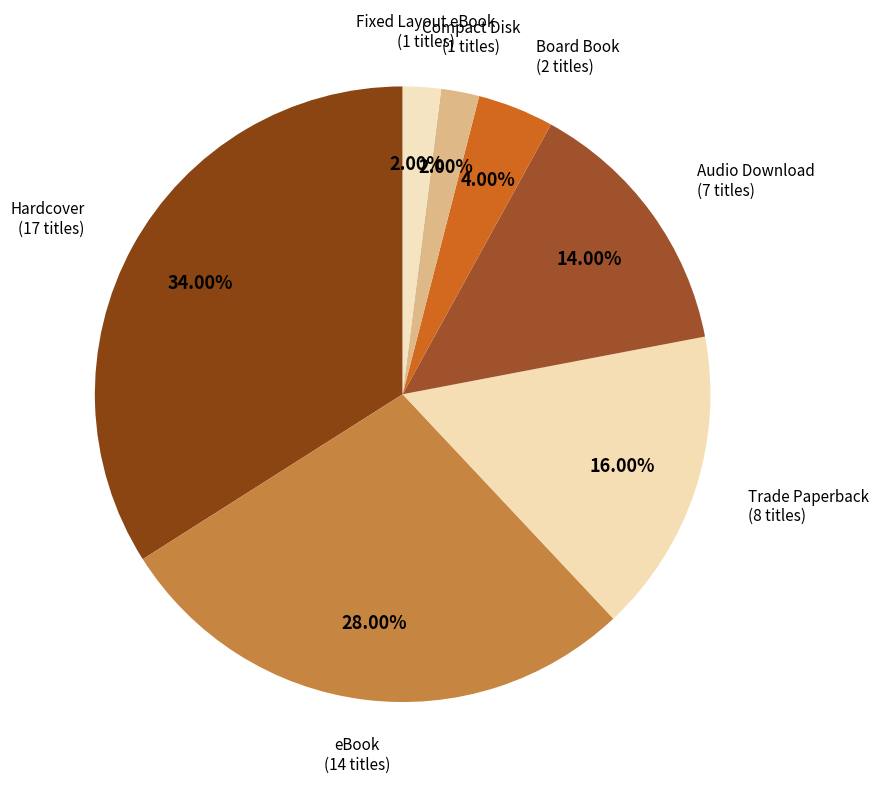

How many slices are in this pie chart?

7